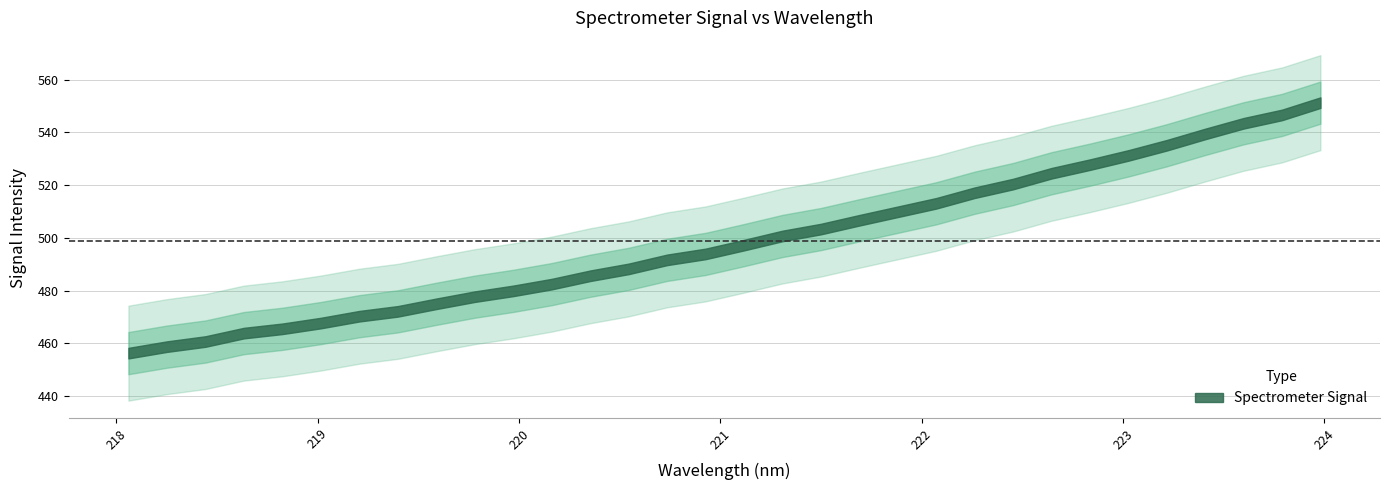

List the labels in order of value, largest first.

223.9802, 223.7895, 223.5987, 223.408, 223.2172, 223.0264, 222.8355, 222.6447, 222.4538, 222.263, 222.0721, 221.8812, 221.6902, 221.4993, 221.3083, 221.1174, 220.9264, 220.7354, 220.5444, 220.3533, 220.1623, 219.9712, 219.7801, 219.589, 219.3979, 219.2067, 219.0156, 218.8244, 218.6332, 218.442, 218.2508, 218.0596